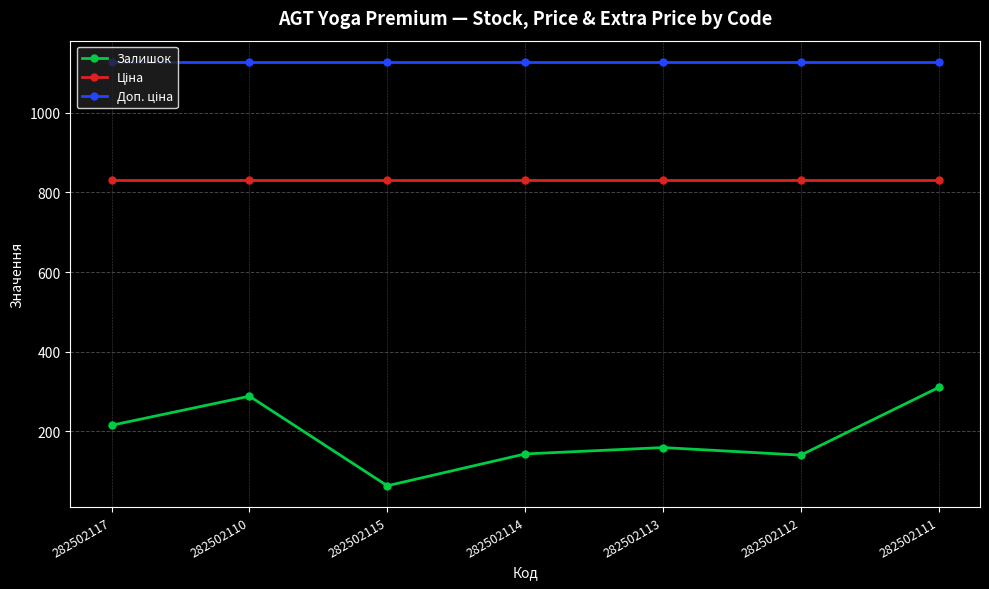

Which series changed the most between 282502110 and 282502112?

Залишок